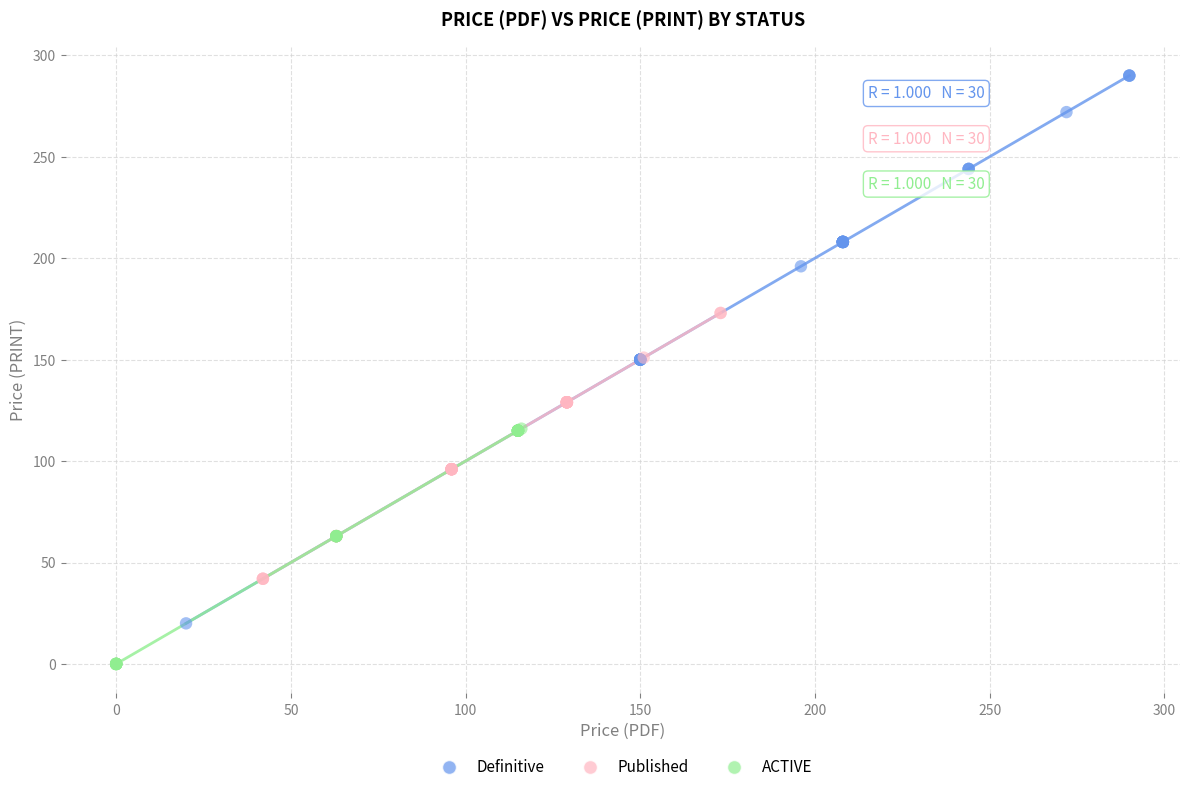

Which series has the largest Y range (max minus min)?

Definitive